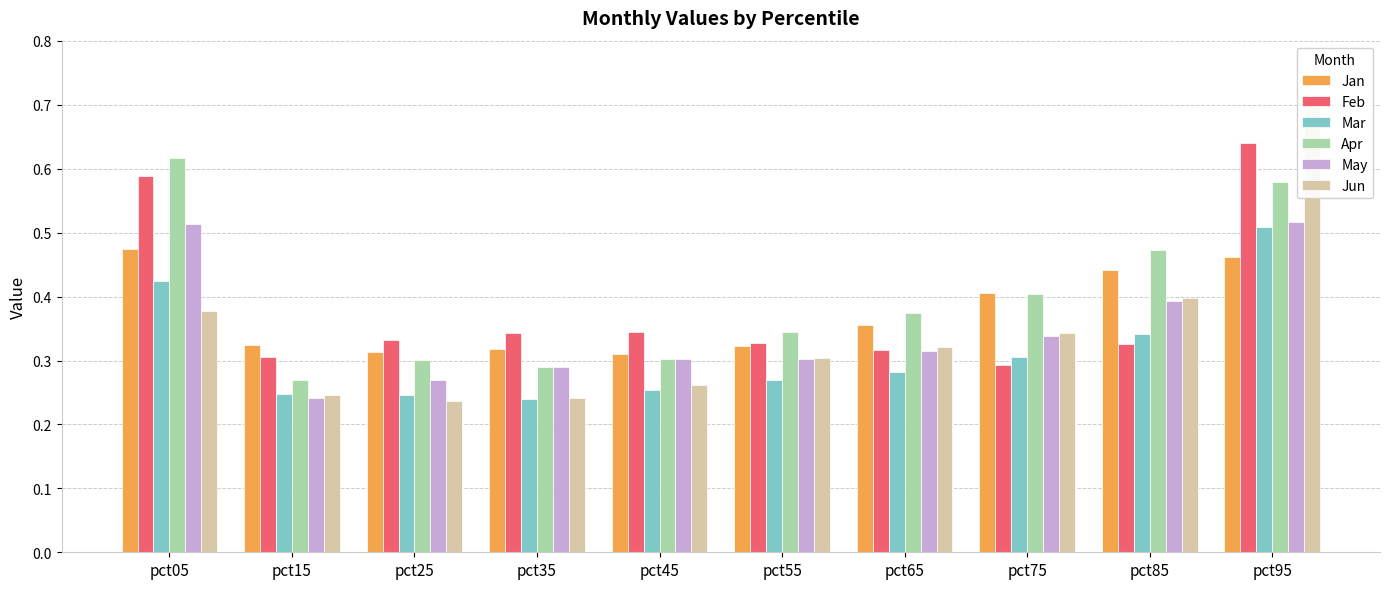

What is the minimum value for Jun?

0.2